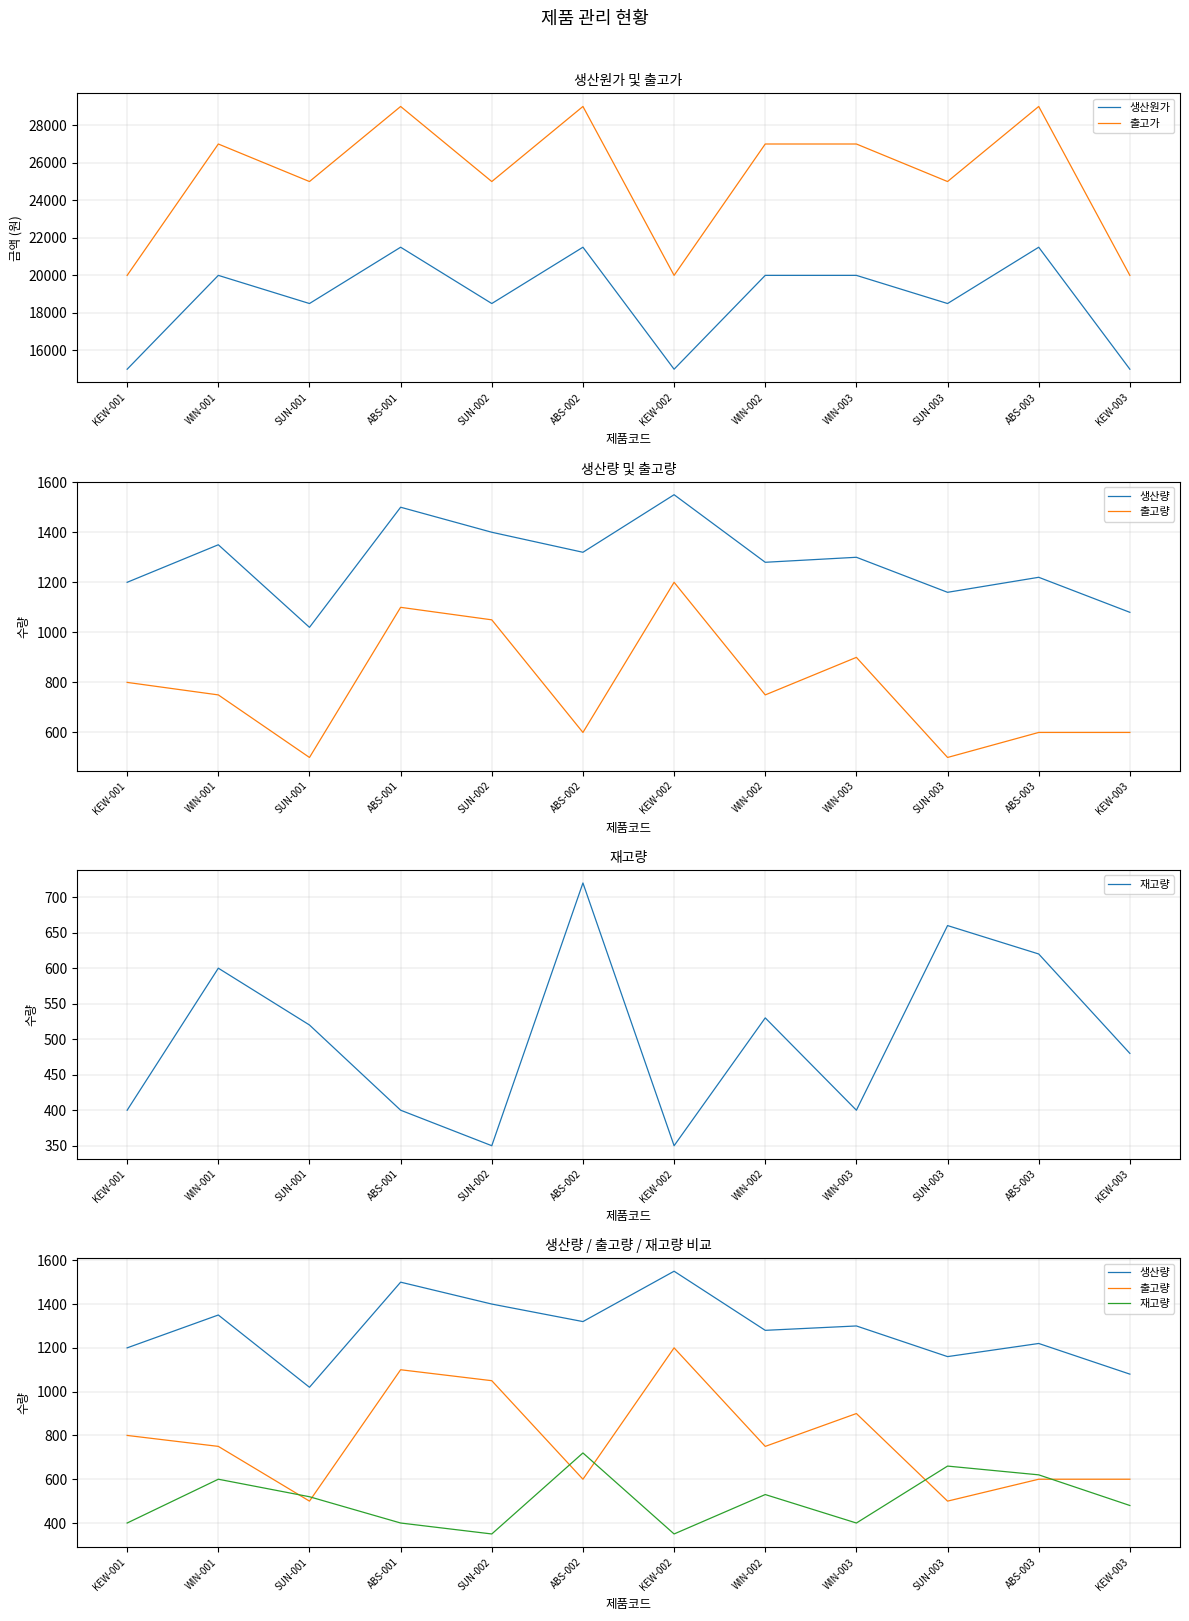

Which has a higher value, KEW-003 or SUN-002?

SUN-002